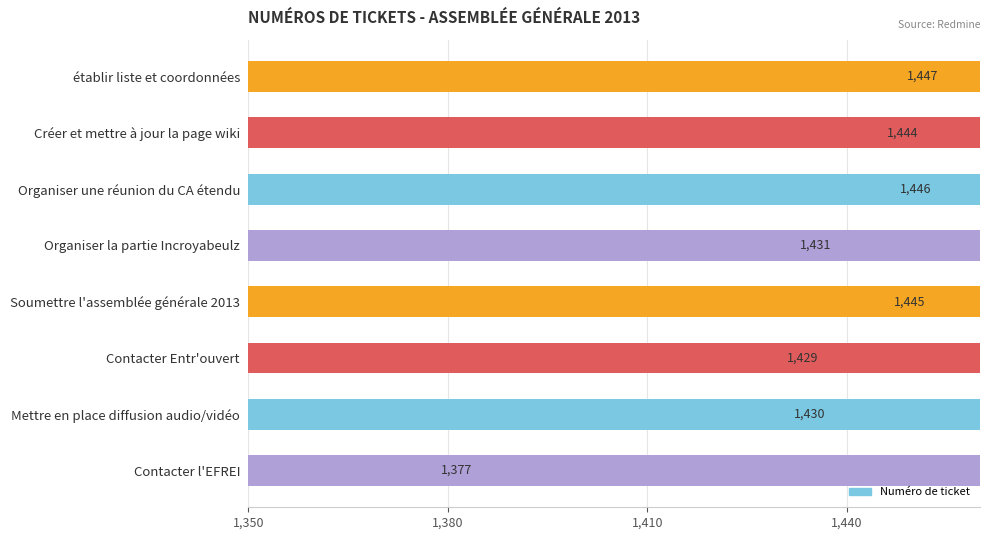

Are the bars horizontal?

Yes